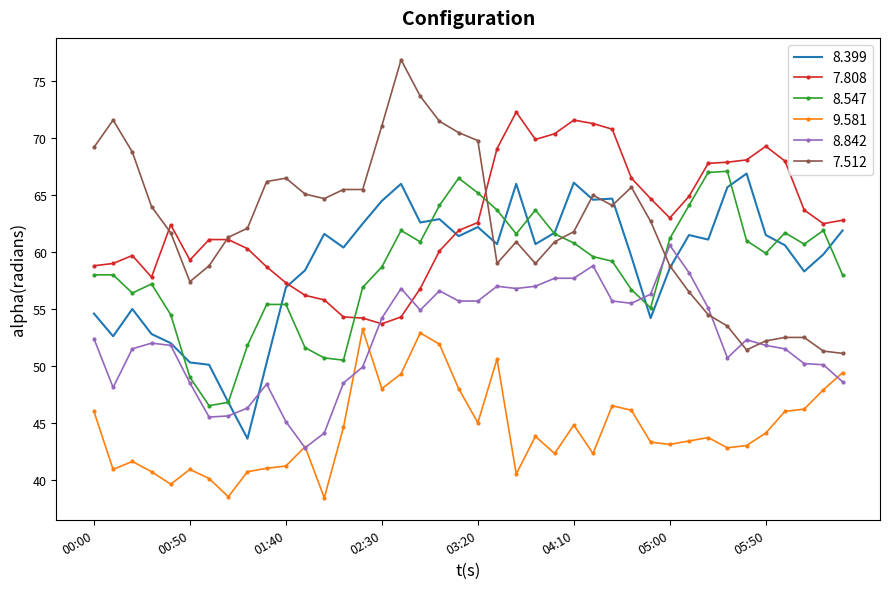

What is the smallest value displayed?

38.4